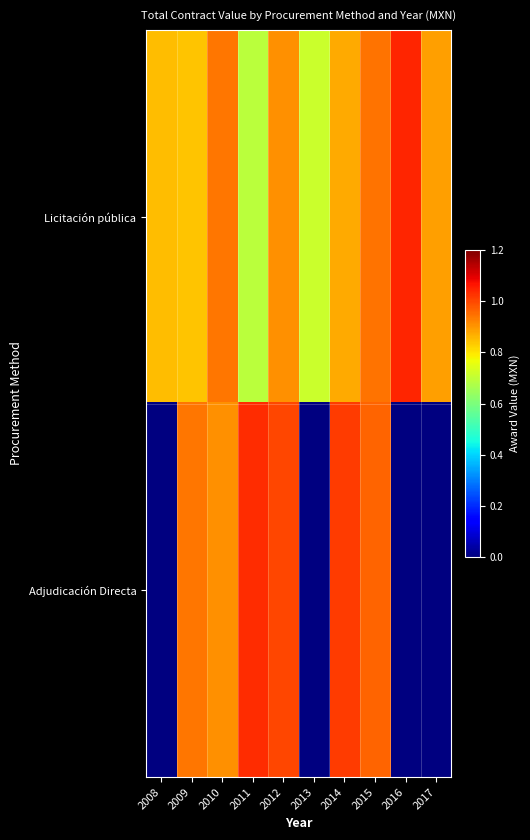

The value of Adjudicación Directa at 2009 is 2189589.8. True or false?

False